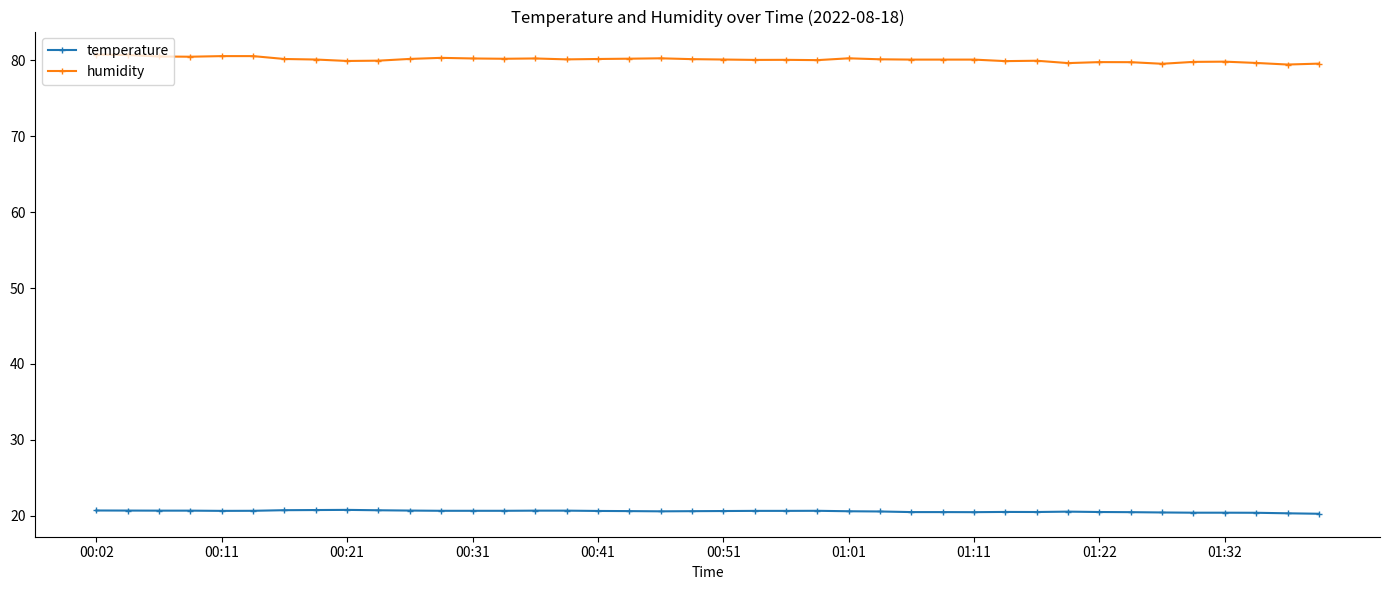

Which series has the largest total across all categories?

humidity